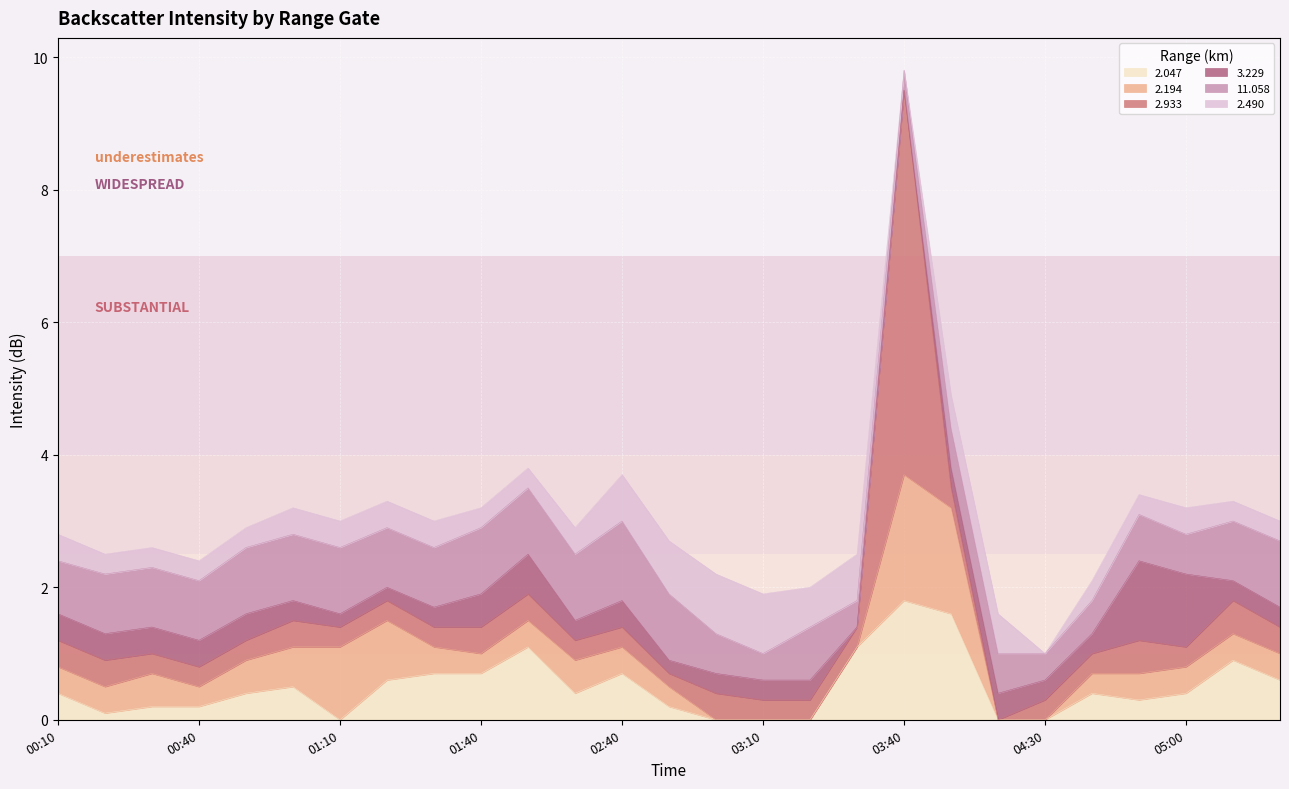

Between which two adjacent categories do 2.490 and 11.058 first intersect?

2012/12/09 02:50 and 2012/12/09 03:00